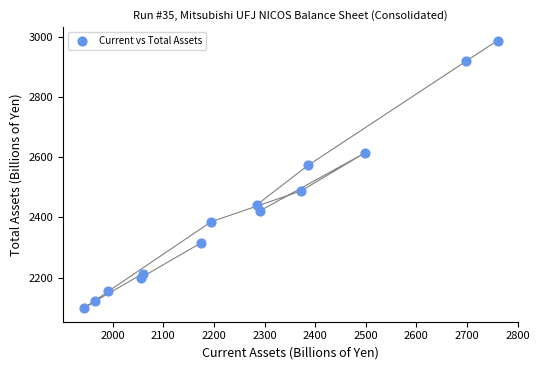

What Y value in the scatter plot is closest to 2543?

2573.0